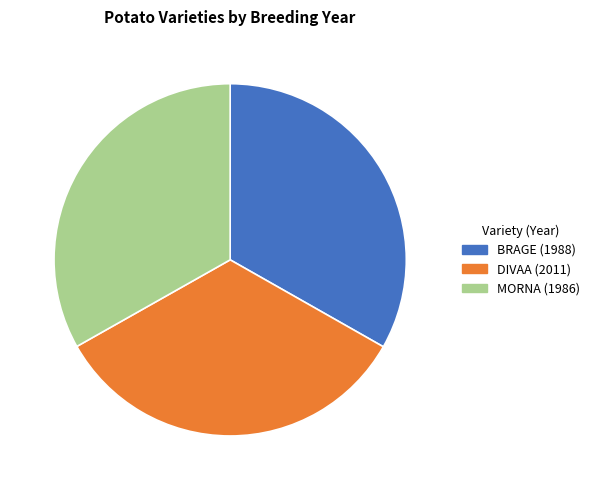

Do DIVAA (2011) and MORNA (1986) together represent more than half of the pie?

Yes